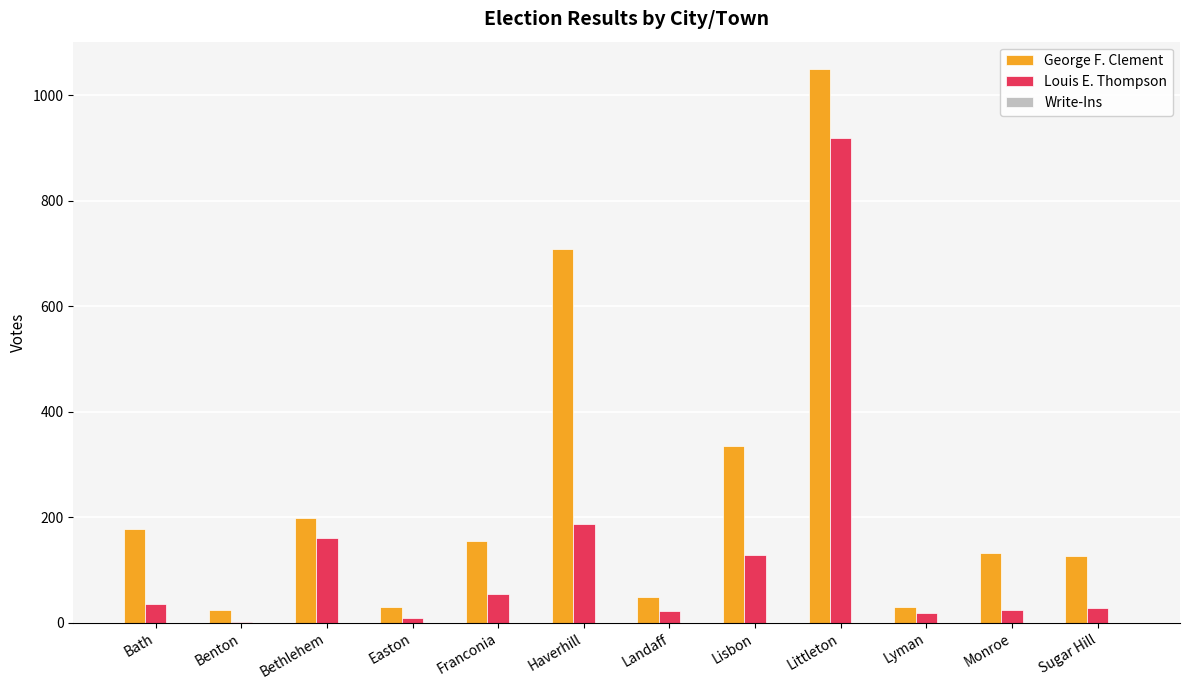

At which label is Louis E. Thompson closest to 460?

Haverhill